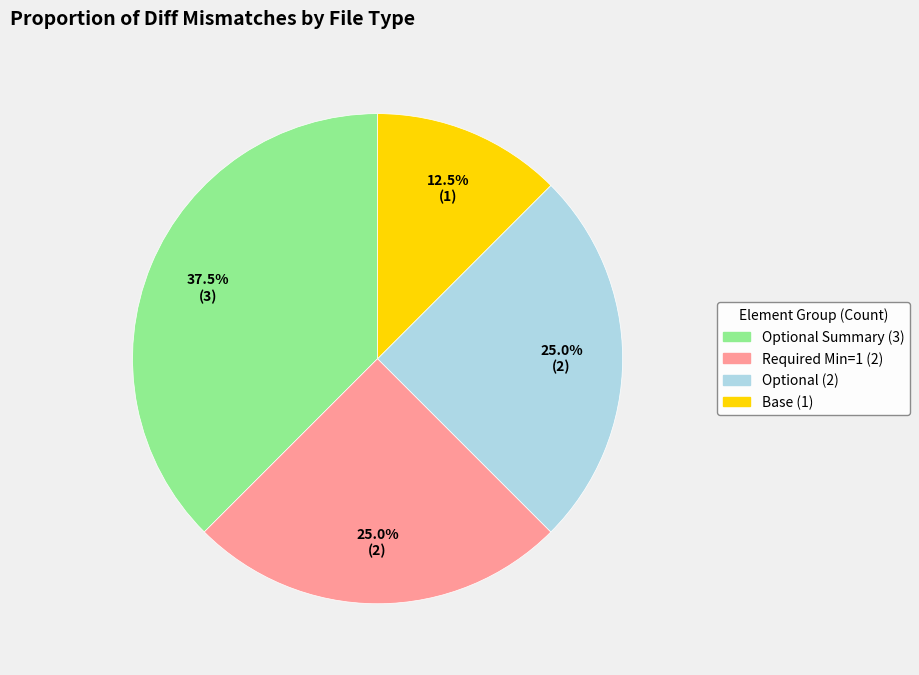

Does any single category account for the majority?

No